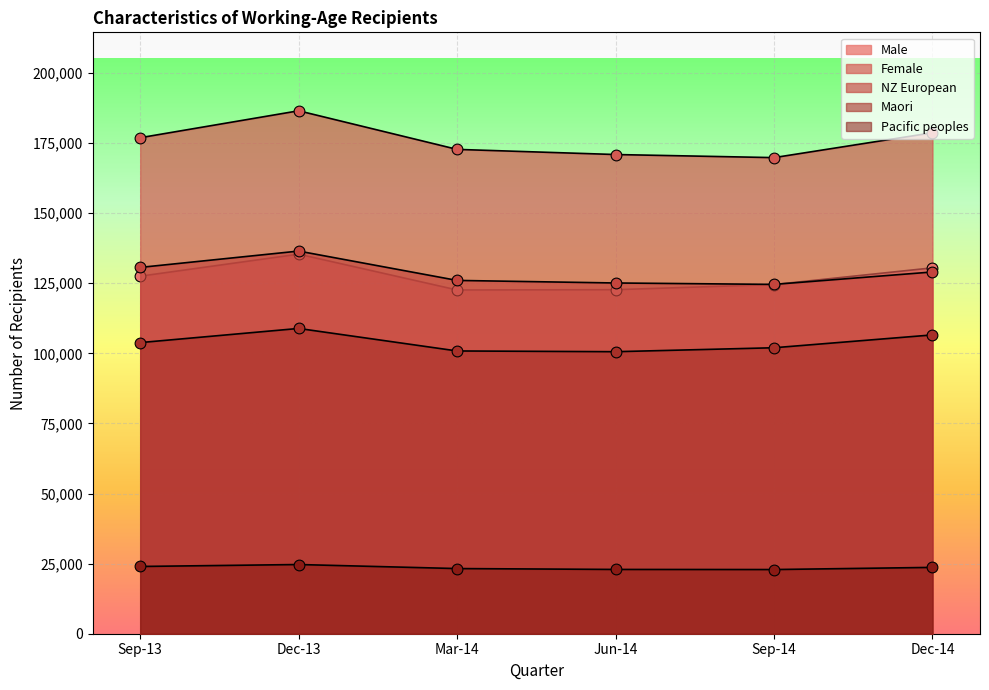

Which series has the largest total across all categories?

Female